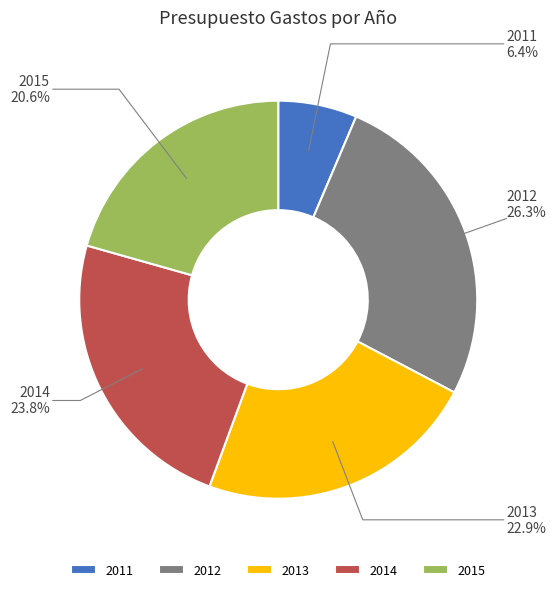

To the nearest percent, what percentage of the pie is 2011?

6%